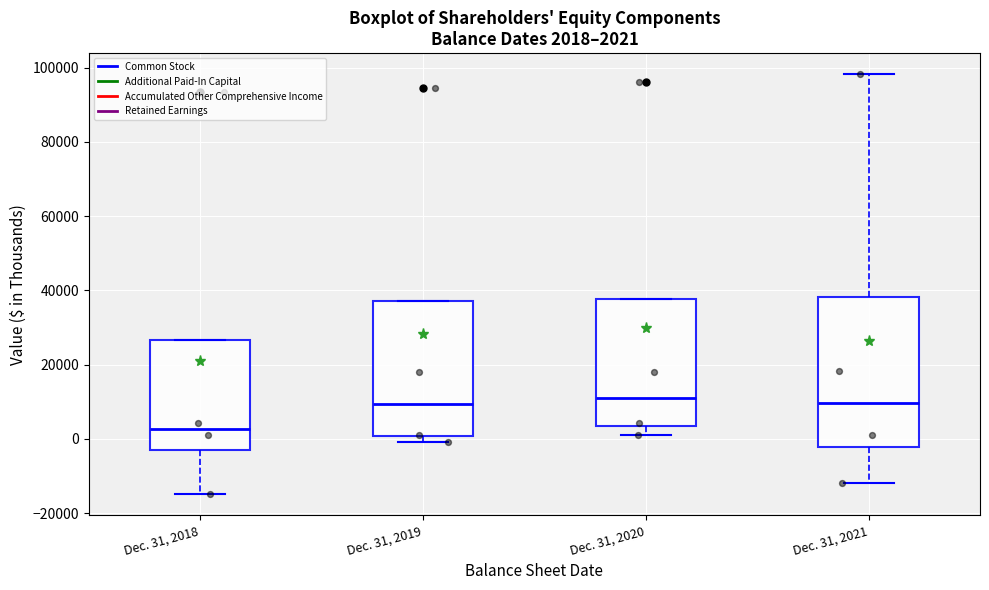

Which box is the tallest, from its lower edge to its upper edge?

Dec. 31, 2021